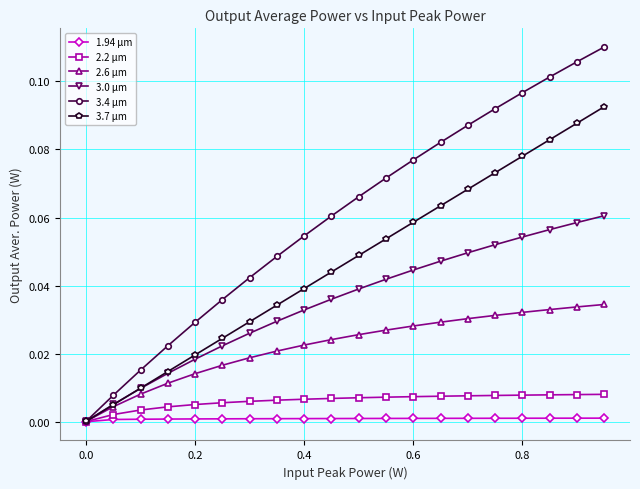

Which series has the largest total across all categories?

3.4 μm